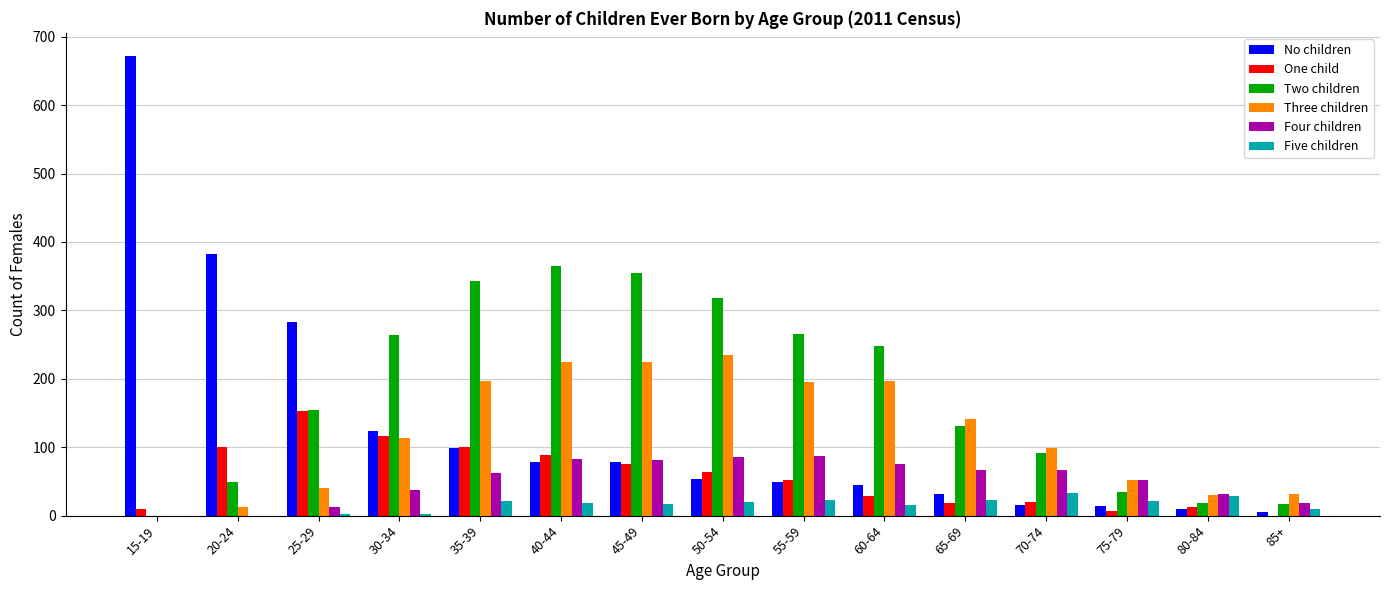

Where is No children nearest to the value 338?

20-24